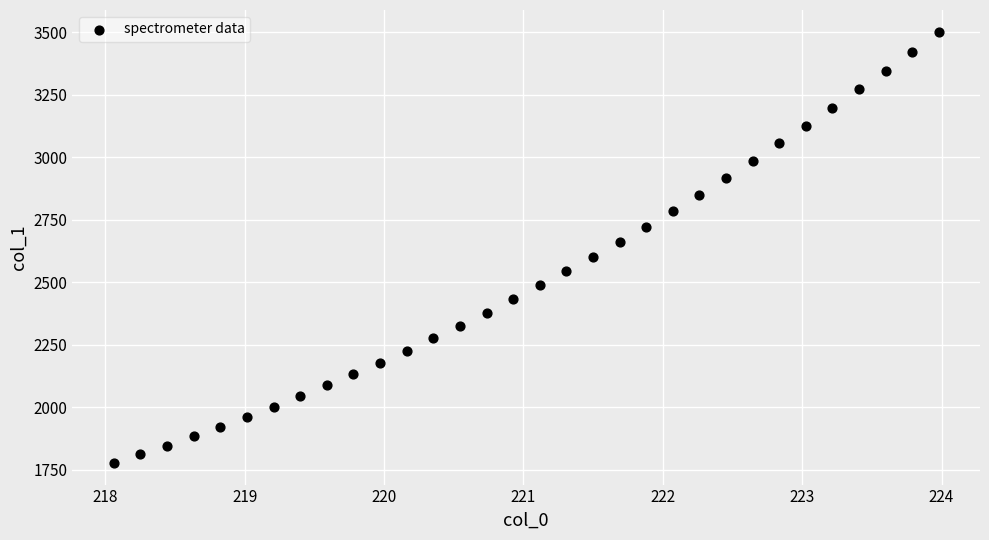

What is the range of X values (max minus min)?

5.9